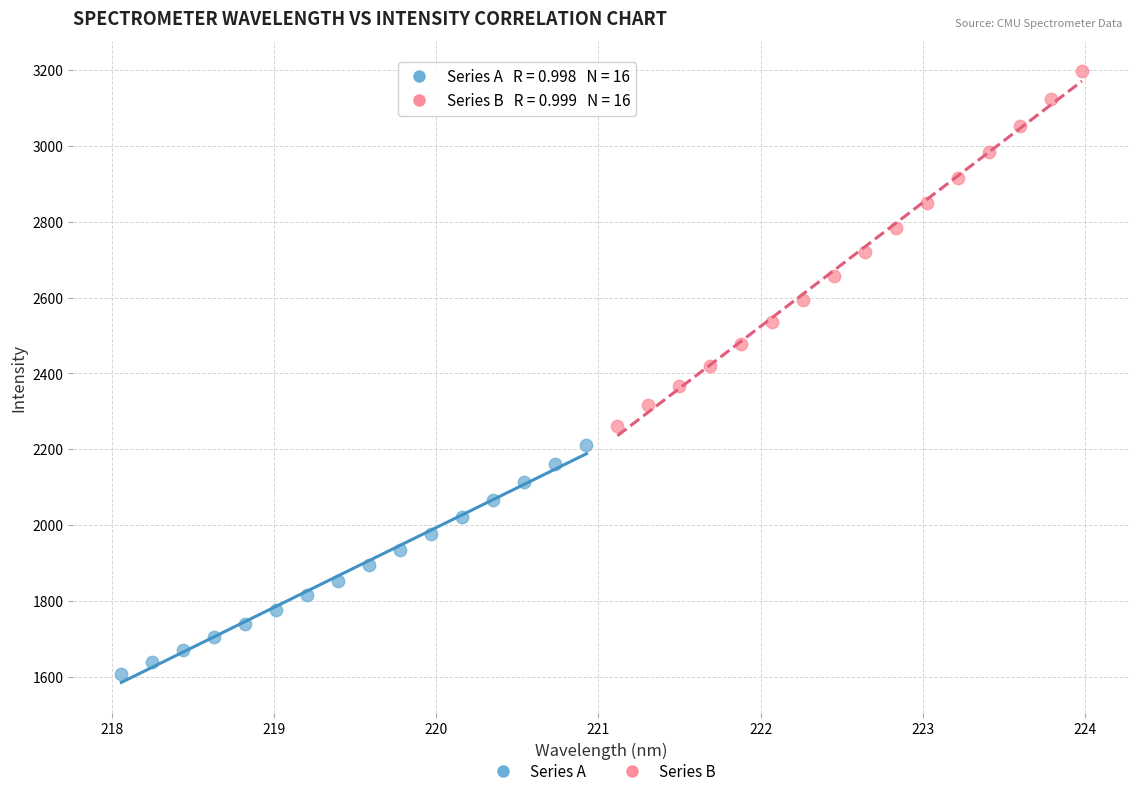

What are all the series names shown in the legend?

Series A, Series B